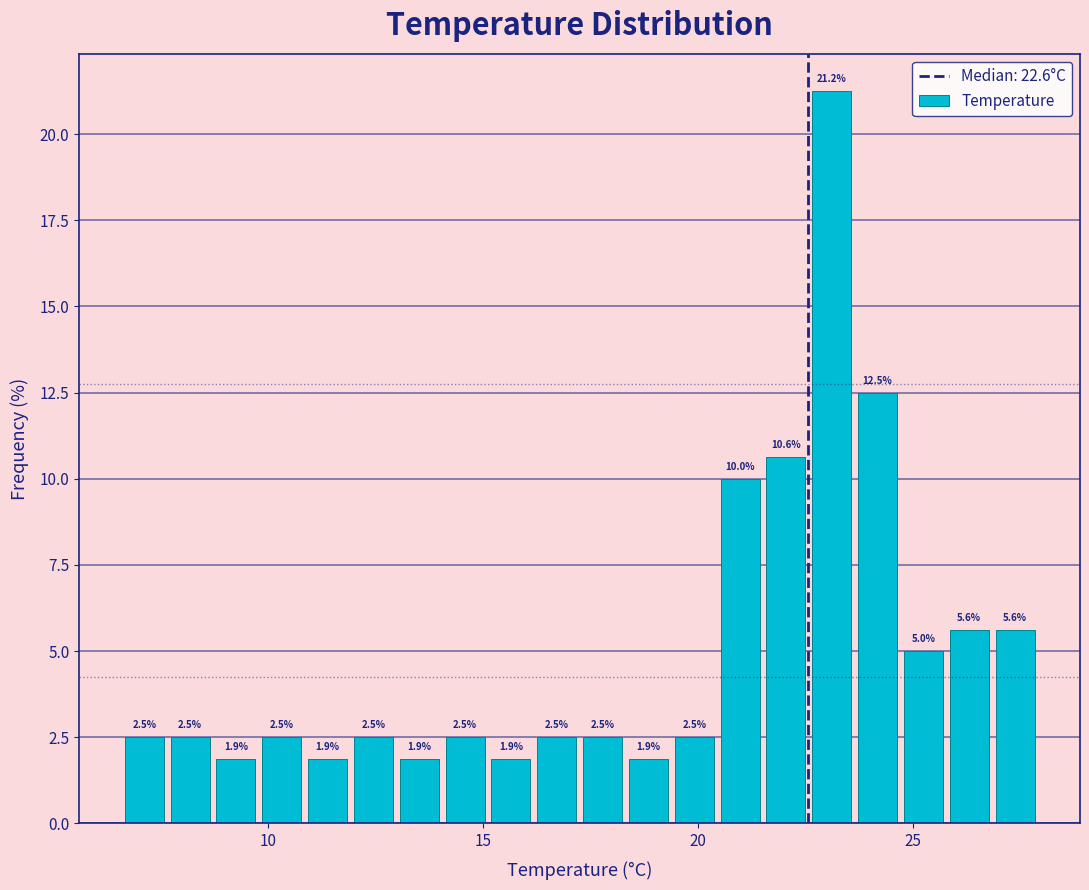

Around what value on the x-axis is the tallest bar? Give the approximate position of its centre, as read against the axis.

23.0